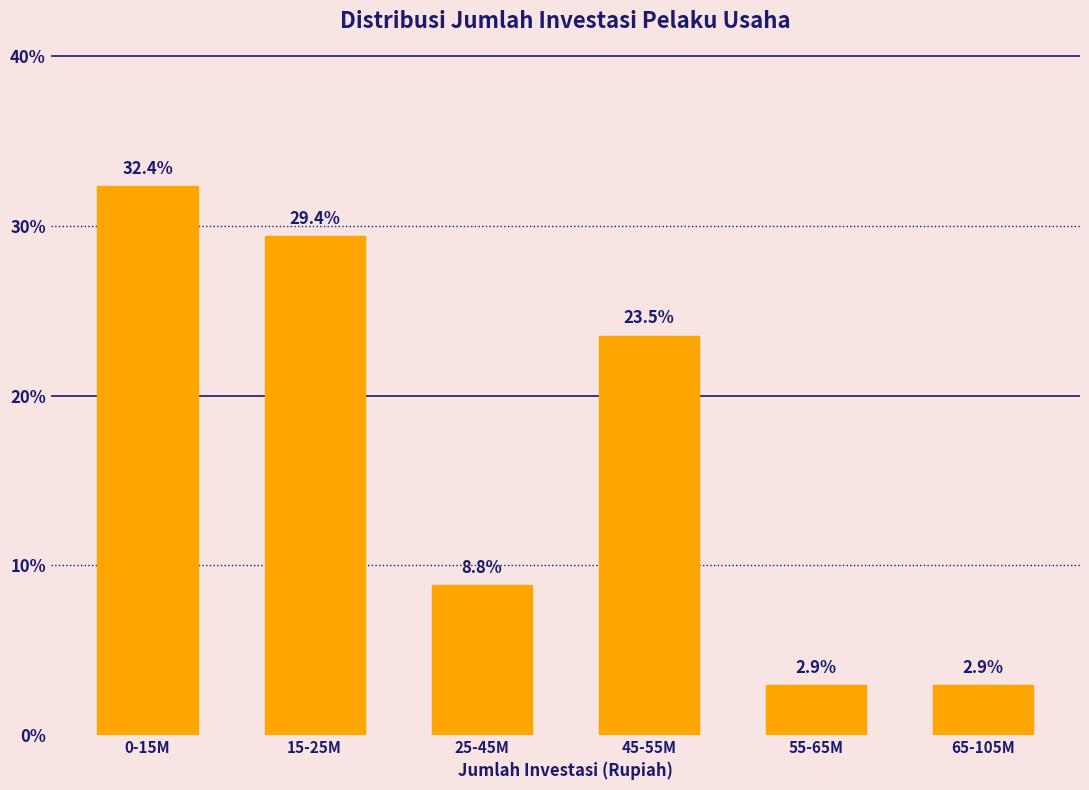

Reading left to right, what are all the values shown in this chart?

32.4	29.4	8.8	23.5	2.9	2.9